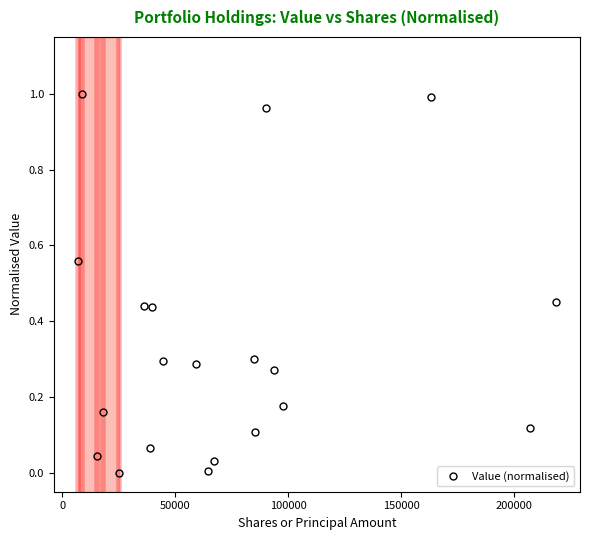

True or false: there are more than 2 points higher than both neighbors.

True